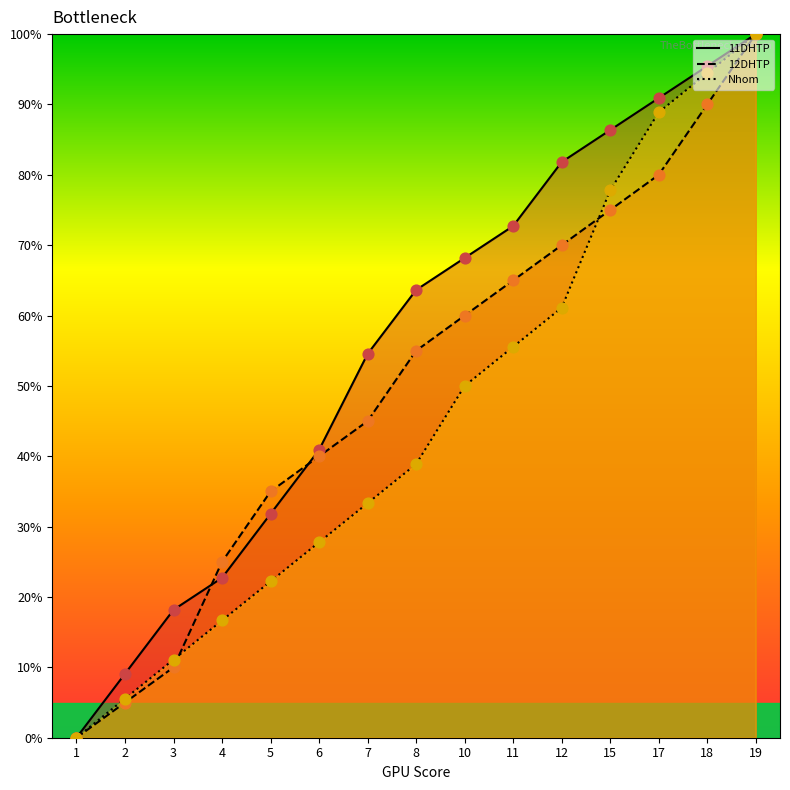

Which series contains the highest Y value?

11DHTP